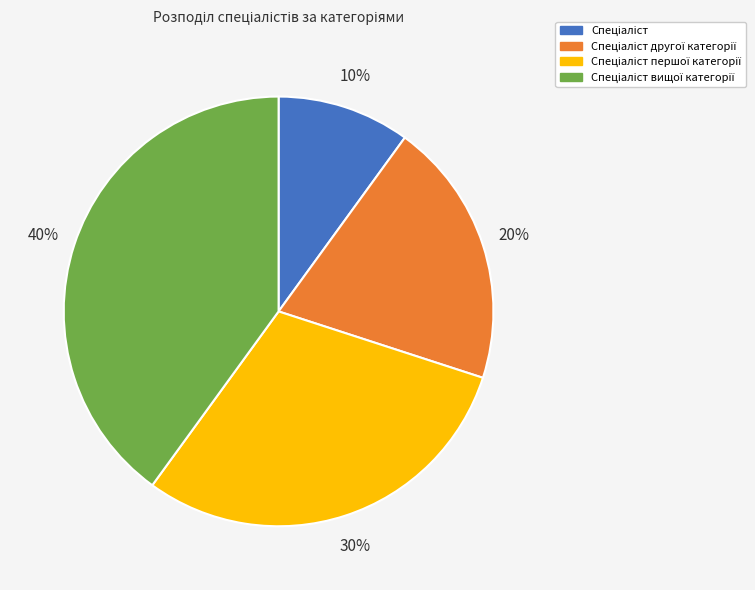

Is there a majority slice in this chart?

No